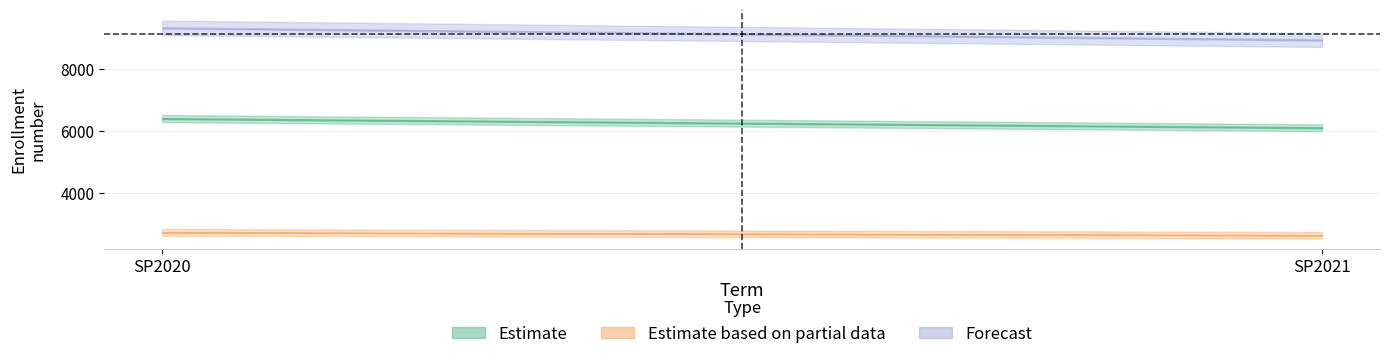

Which series has the largest total across all categories?

Forecast